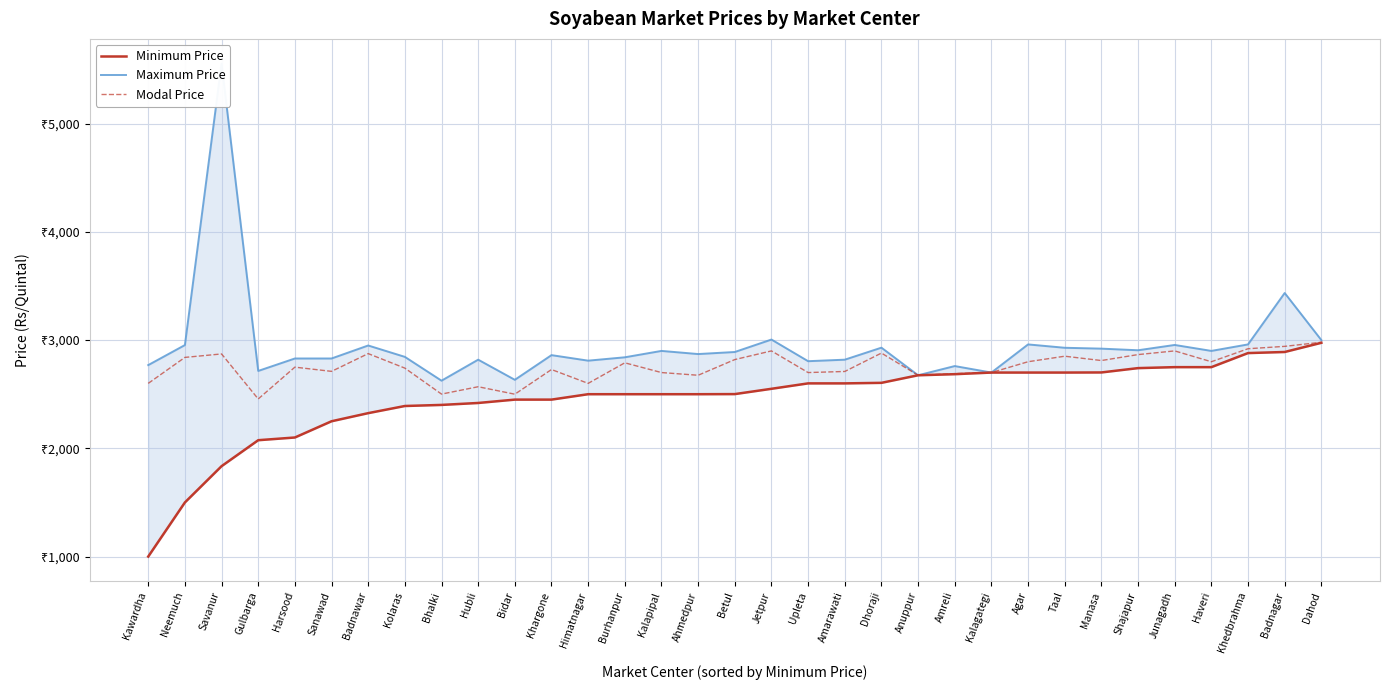

Reading left to right, extract all data points from this chart.

Minimum Price: Kawardha=1000	Neemuch=1500	Savanur=1835	Gulbarga=2075	Harsood=2100	Sanawad=2250	Badnawar=2325	Kolaras=2391	Bhalki=2401	Hubli=2419	Bidar=2450	Khargone=2450	Himatnagar=2500	Burhanpur=2500	Kalapipal=2500	Ahmedpur=2500	Betul=2501	Jetpur=2550	Upleta=2600	Amarawati=2600	Dhoraji=2605	Anuppur=2675	Amreli=2685	Kalagategi=2700	Agar=2700	Taal=2700	Manasa=2701	Shajapur=2741	Junagadh=2750	Haveri=2750	Khedbrahma=2880	Badnagar=2890	Dahod=2975
Maximum Price: Kawardha=2769	Neemuch=2954	Savanur=5555	Gulbarga=2715	Harsood=2830	Sanawad=2830	Badnawar=2950	Kolaras=2845	Bhalki=2625	Hubli=2819	Bidar=2633	Khargone=2861	Himatnagar=2810	Burhanpur=2841	Kalapipal=2900	Ahmedpur=2871	Betul=2890	Jetpur=3005	Upleta=2805	Amarawati=2819	Dhoraji=2930	Anuppur=2675	Amreli=2760	Kalagategi=2700	Agar=2960	Taal=2929	Manasa=2921	Shajapur=2906	Junagadh=2955	Haveri=2900	Khedbrahma=2960	Badnagar=3435	Dahod=3000
Modal Price: Kawardha=2600	Neemuch=2840	Savanur=2872	Gulbarga=2456	Harsood=2750	Sanawad=2711	Badnawar=2875	Kolaras=2741	Bhalki=2501	Hubli=2569	Bidar=2500	Khargone=2728	Himatnagar=2600	Burhanpur=2790	Kalapipal=2700	Ahmedpur=2675	Betul=2820	Jetpur=2900	Upleta=2700	Amarawati=2710	Dhoraji=2880	Anuppur=2675	Amreli=2690	Kalagategi=2700	Agar=2800	Taal=2851	Manasa=2811	Shajapur=2866	Junagadh=2900	Haveri=2800	Khedbrahma=2920	Badnagar=2942	Dahod=2980